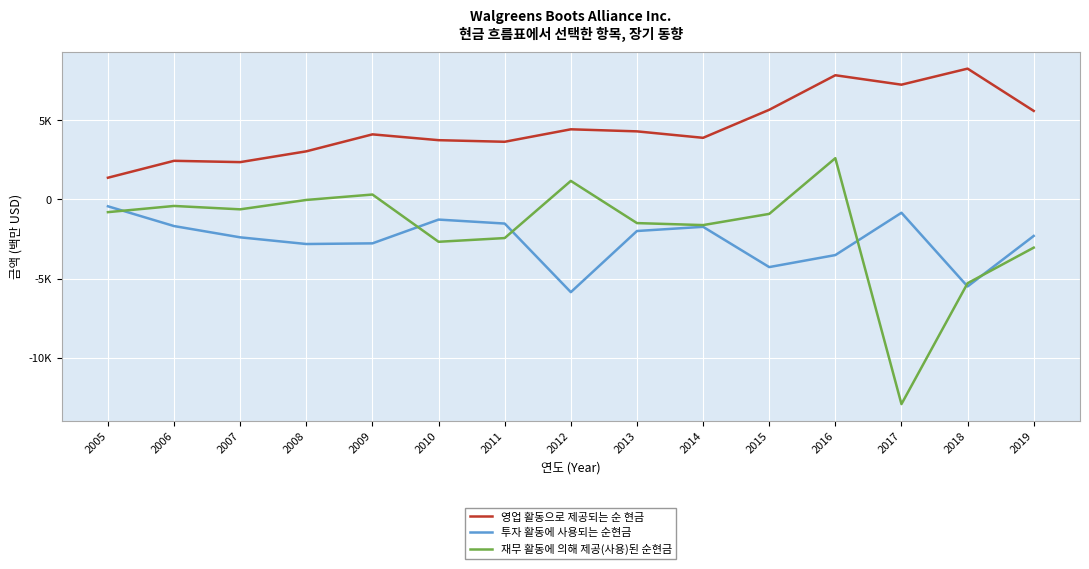

At which category does 투자 활동에 사용되는 순현금 reach its first local peak?

2010